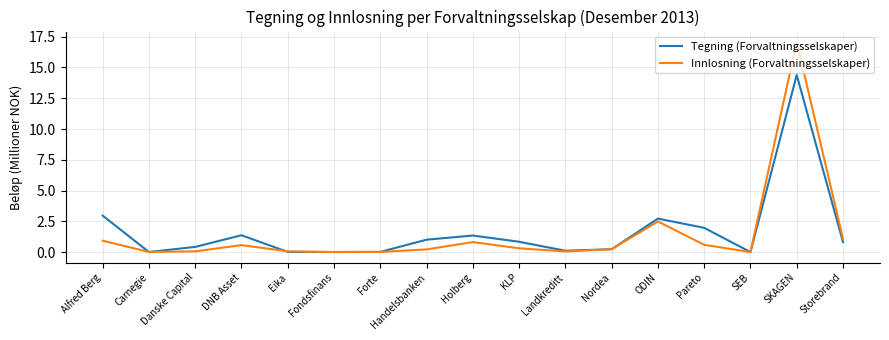

Rank the series by their maximum value, from lowest to highest.

Tegning (Forvaltningsselskaper), Innlosning (Forvaltningsselskaper)